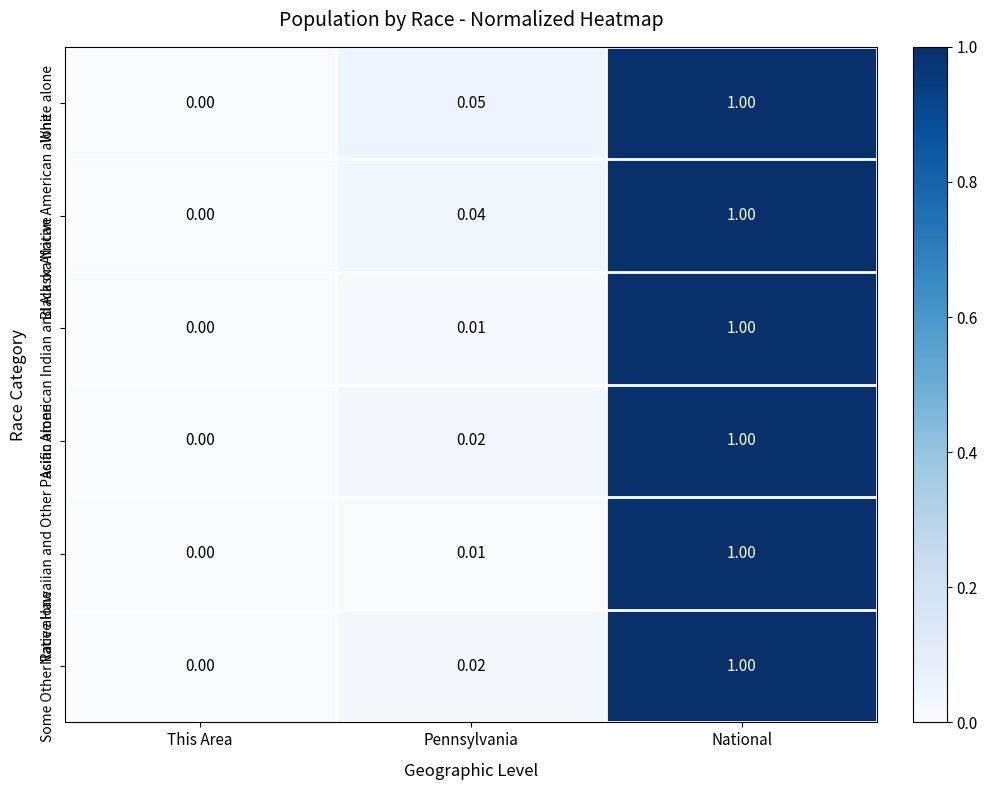

Between This Area and Pennsylvania, which series saw the biggest shift?

White alone